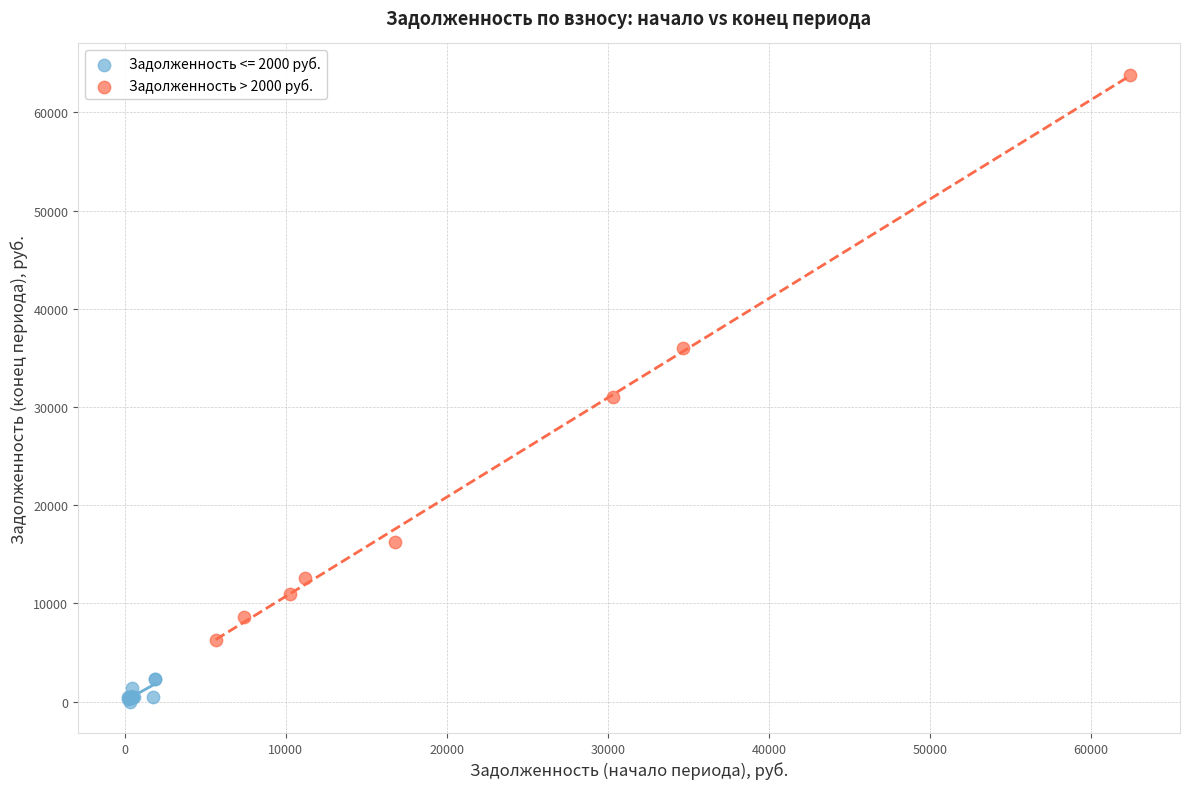

Which series contains the lowest Y value?

Задолженность <= 2000 руб.